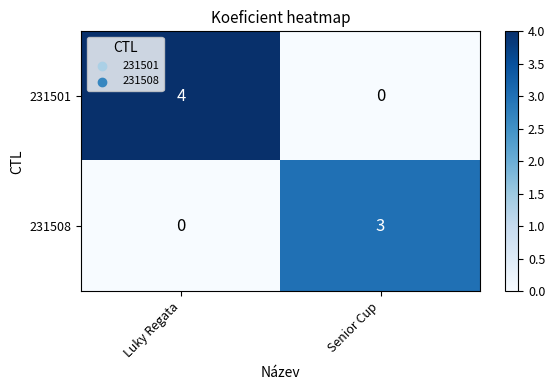

What is the sum of all 231501 values?

4